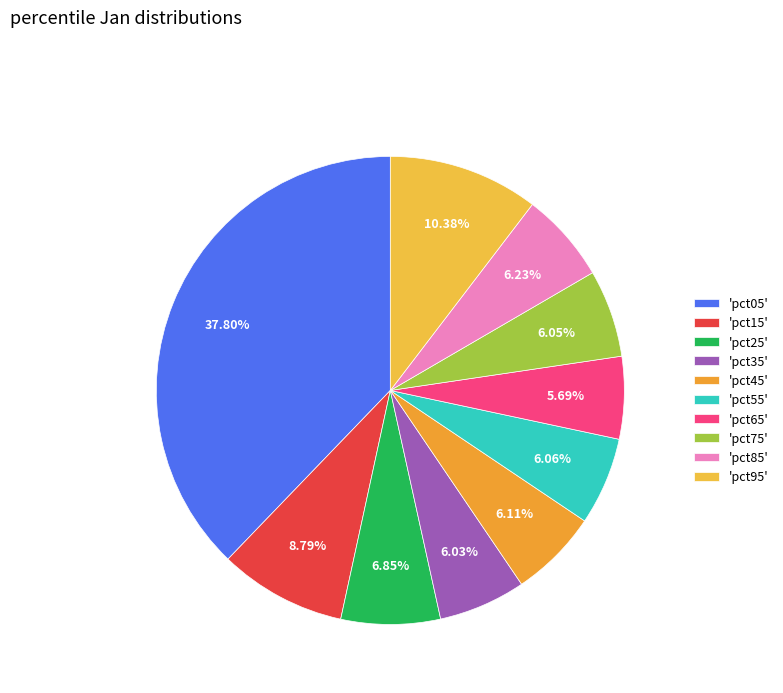

Which slice is the smallest?

pct65